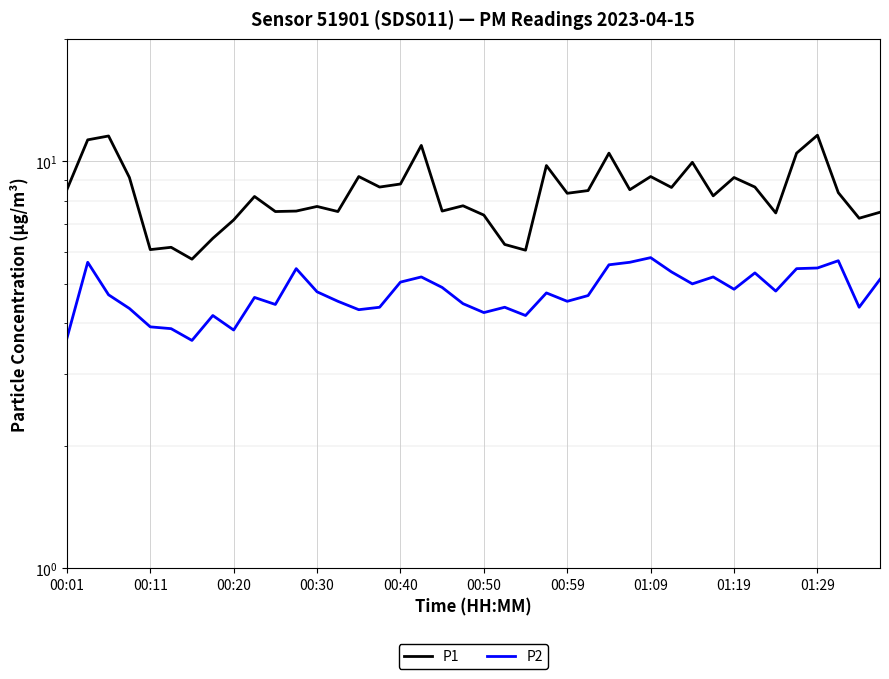

What are all the series names shown in the legend?

P1, P2